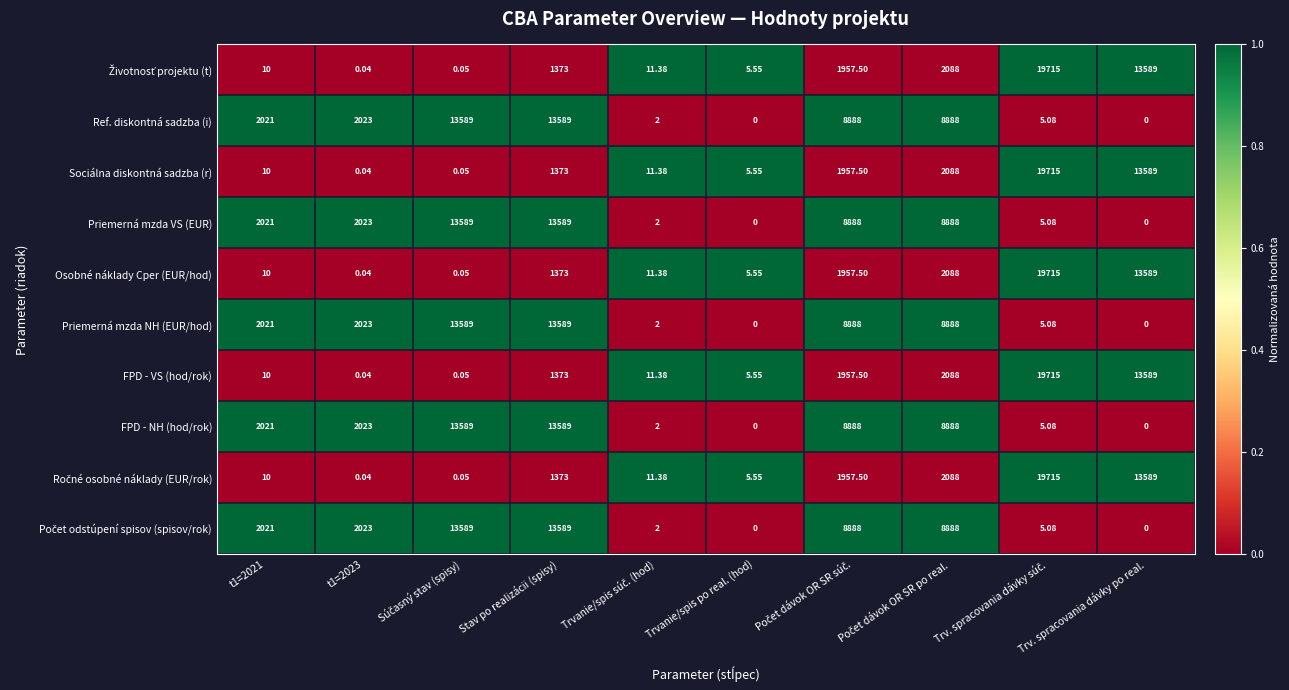

Where is Osobné náklady Cper (EUR/hod) nearest to the value 9857?

Trv. spracovania dávky po real.